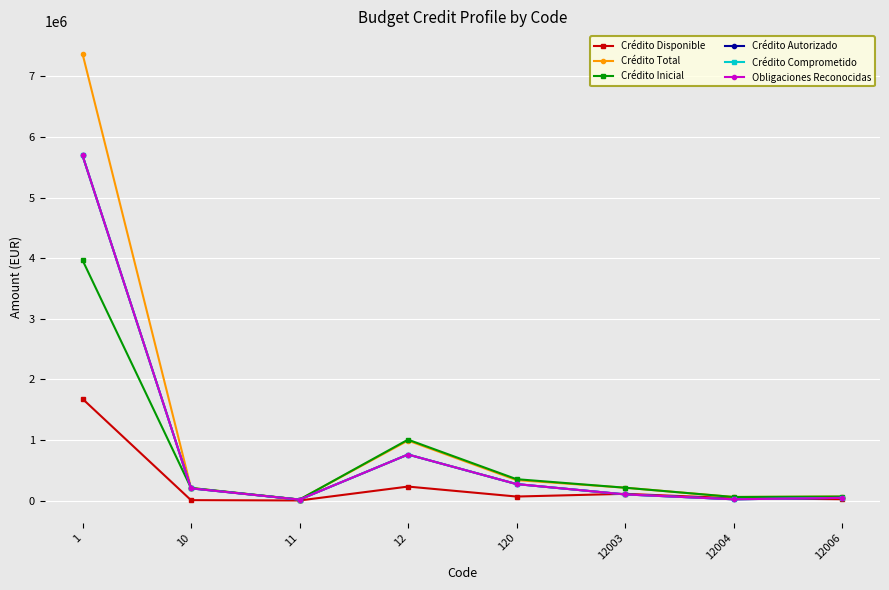

Reading left to right, list all the values displayed in this chart.

Crédito Disponible: 1=1678308.2	10=6068.6	11=883.5	12=230334.4	120=65912.8	12003=110668.9	12004=37860.2	12006=21894.0
Crédito Total: 1=7373353.6	10=207167.0	11=16393.9	12=989695.0	120=337371.8	12003=211621.9	12004=58414.8	12006=65612.8
Crédito Inicial: 1=3966859.8	10=207167.0	11=16393.9	12=1004595.0	120=352271.8	12003=211621.9	12004=58414.8	12006=65612.8
Crédito Autorizado: 1=5695045.4	10=201098.3	11=15510.3	12=759360.6	120=271459.1	12003=100953.0	12004=20554.6	12006=43718.7
Crédito Comprometido: 1=5695045.4	10=201098.3	11=15510.3	12=759360.6	120=271459.1	12003=100953.0	12004=20554.6	12006=43718.7
Obligaciones Reconocidas: 1=5695045.4	10=201098.3	11=15510.3	12=759360.6	120=271459.1	12003=100953.0	12004=20554.6	12006=43718.7